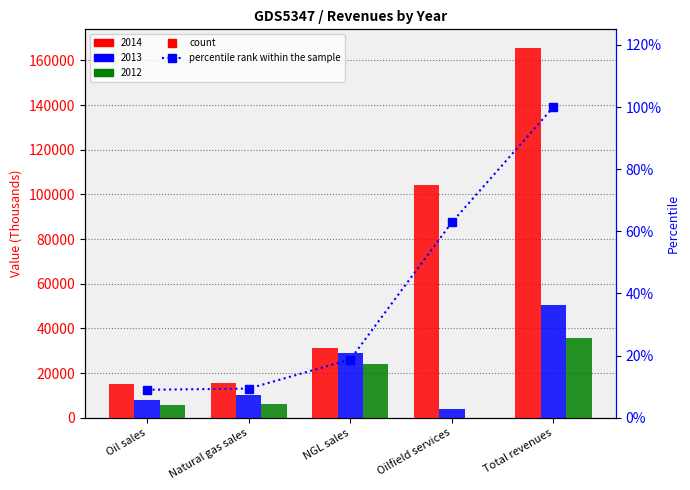

What is the difference between the second highest and minimum values?

53.9